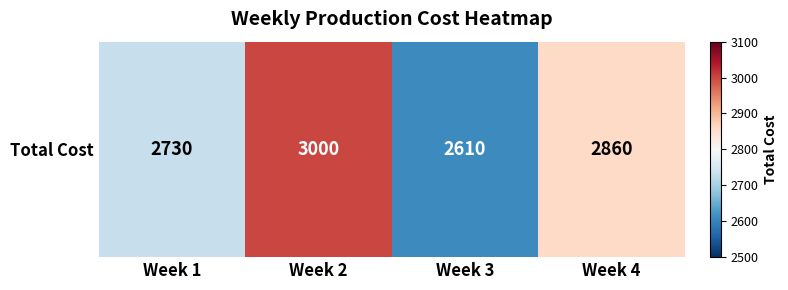

List the labels in order of value, smallest first.

Week 3, Week 1, Week 4, Week 2